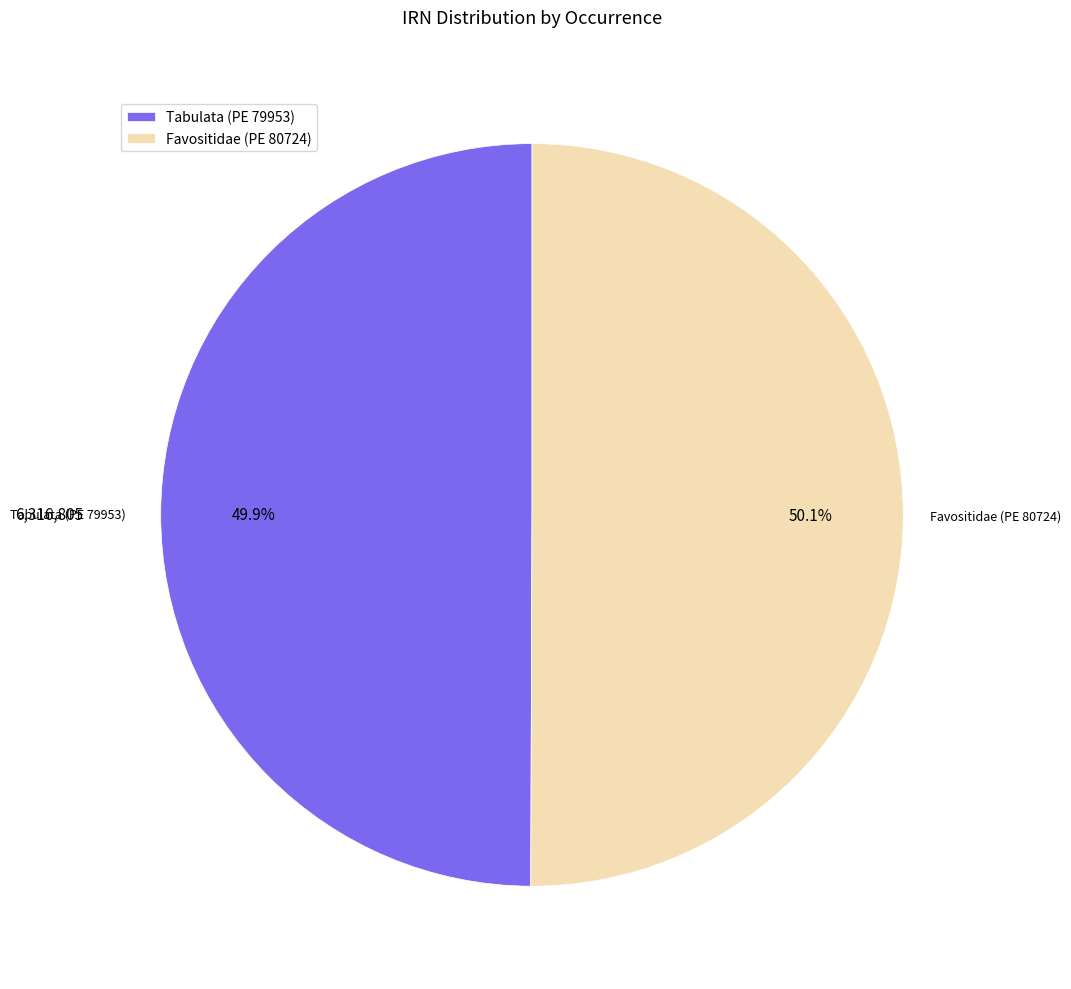

Do Tabulata (PE 79953) and Favositidae (PE 80724) together represent more than half of the pie?

Yes